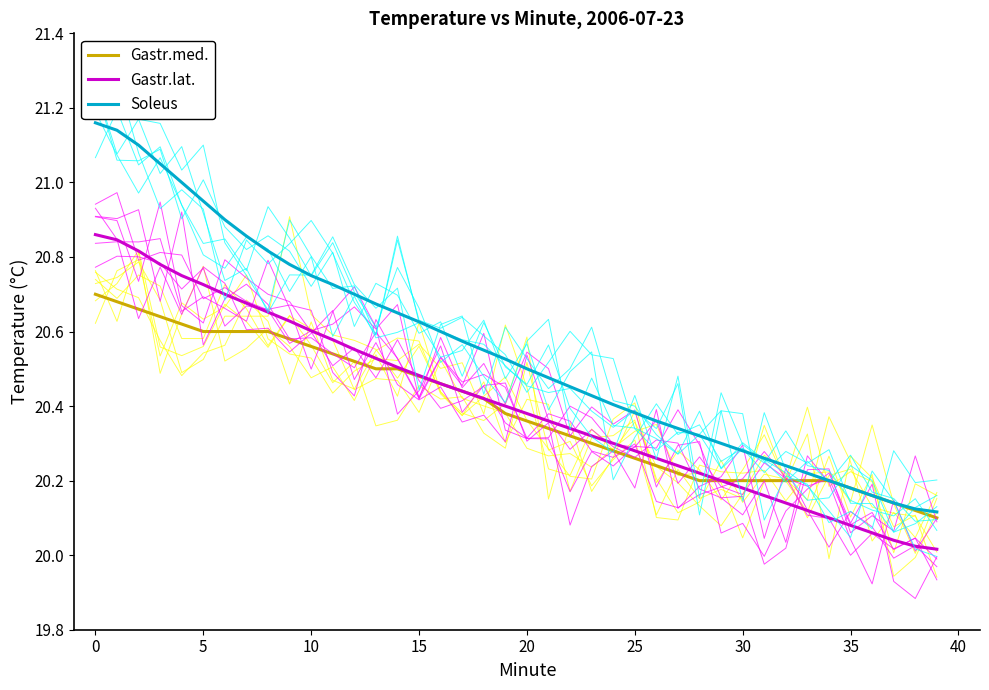

What is the approximate value of Soleus at 23?

20.4